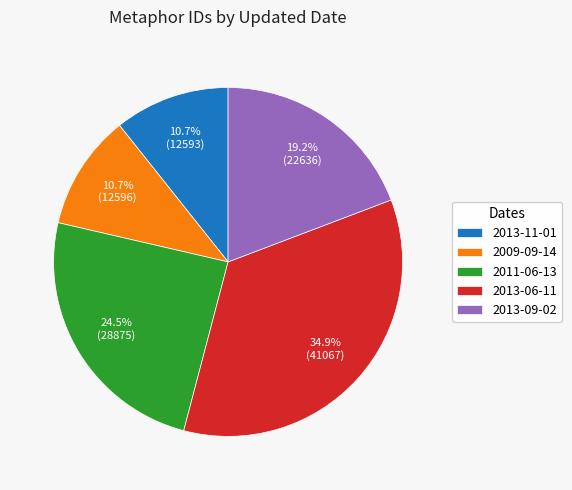

Between 2011-06-13 and 2013-06-11, which is larger?

2013-06-11